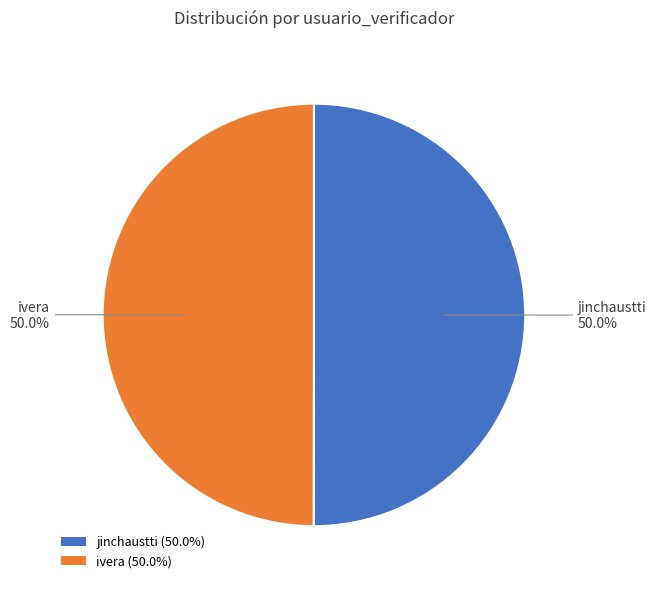

How many slices are in this pie chart?

2